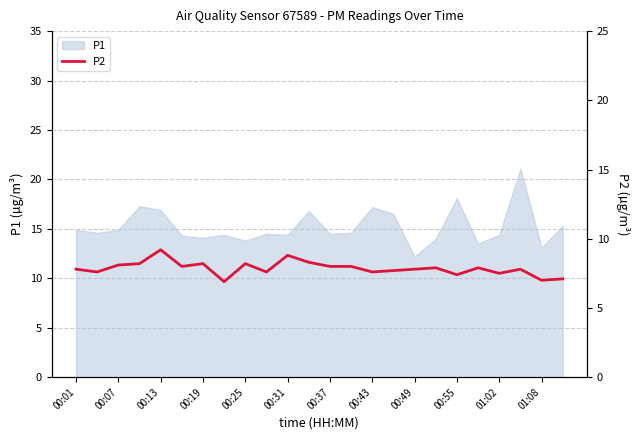

The P1 series shows 13.1 at 01:08. True or false?

True